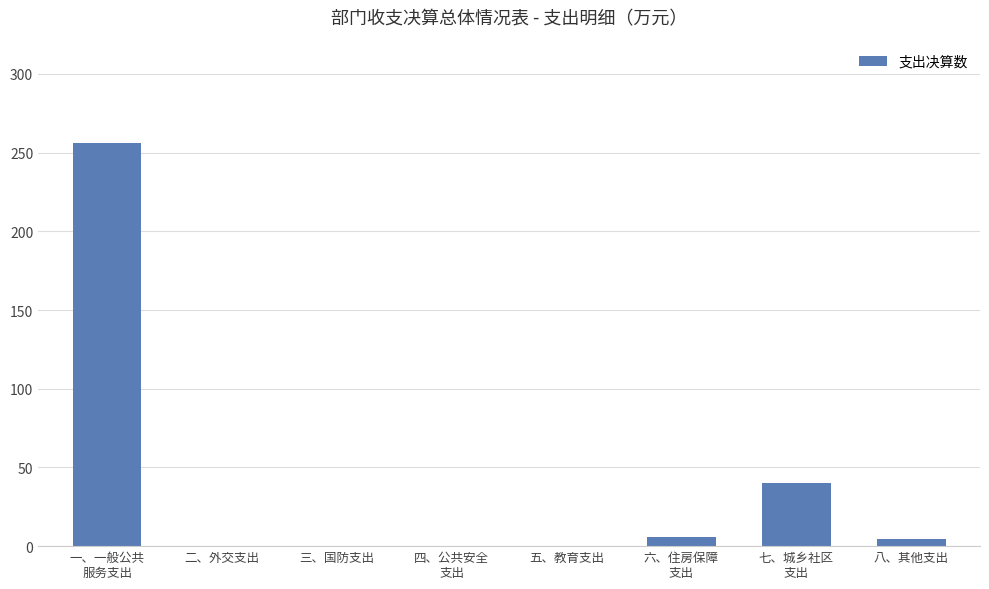

What is the sum of all values?

306.0